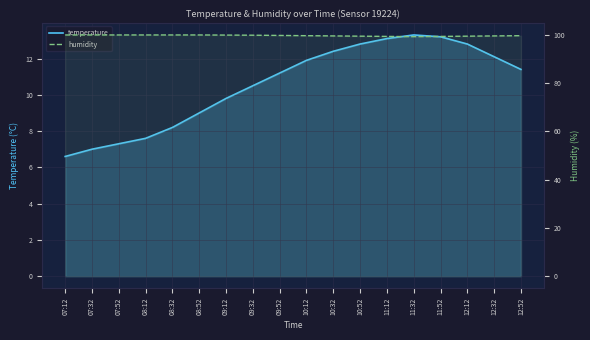

What is the difference between the maximum and minimum values in the temperature series?

6.7